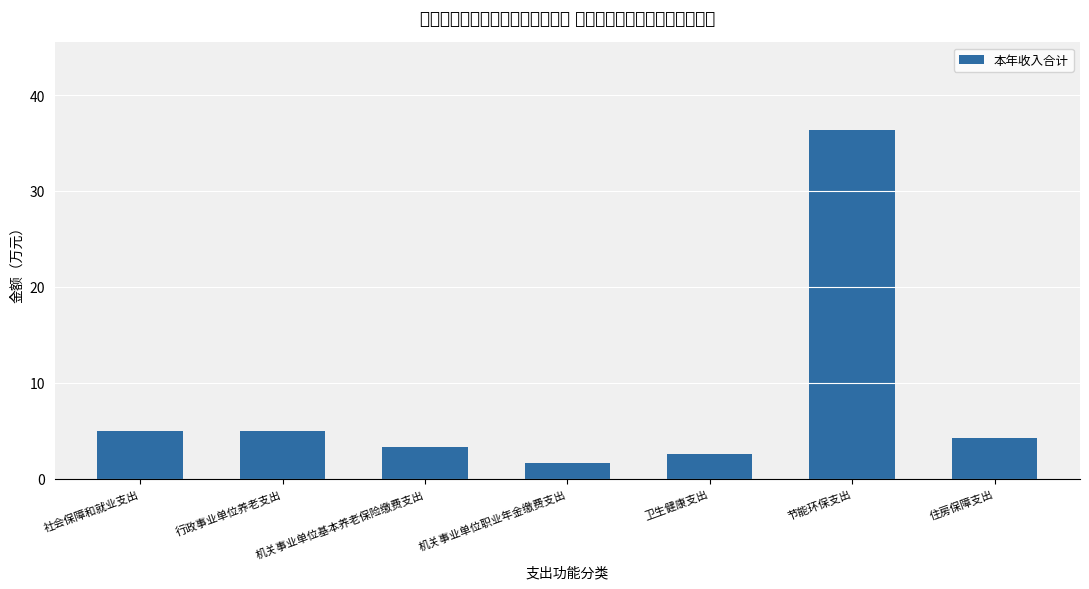

What is the average value?

8.3